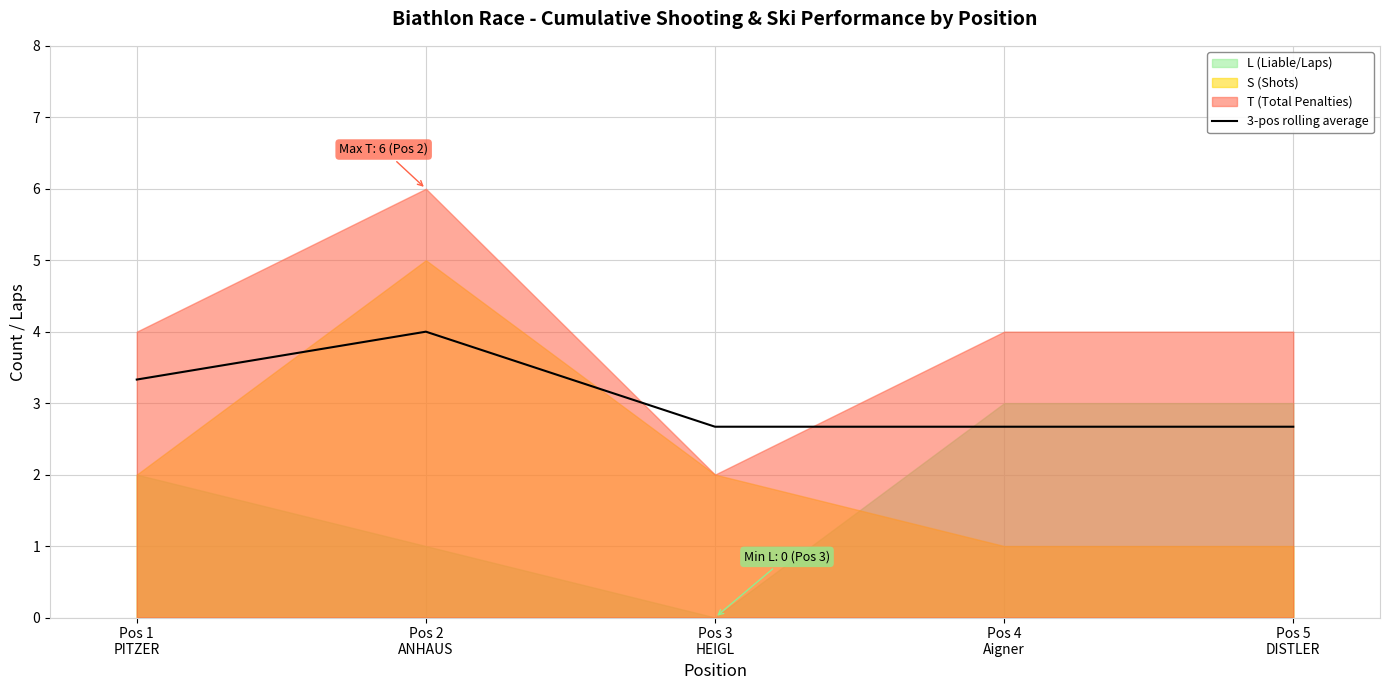

Between Pos 4
Aigner and Pos 3
HEIGL, which is larger?

Pos 4
Aigner